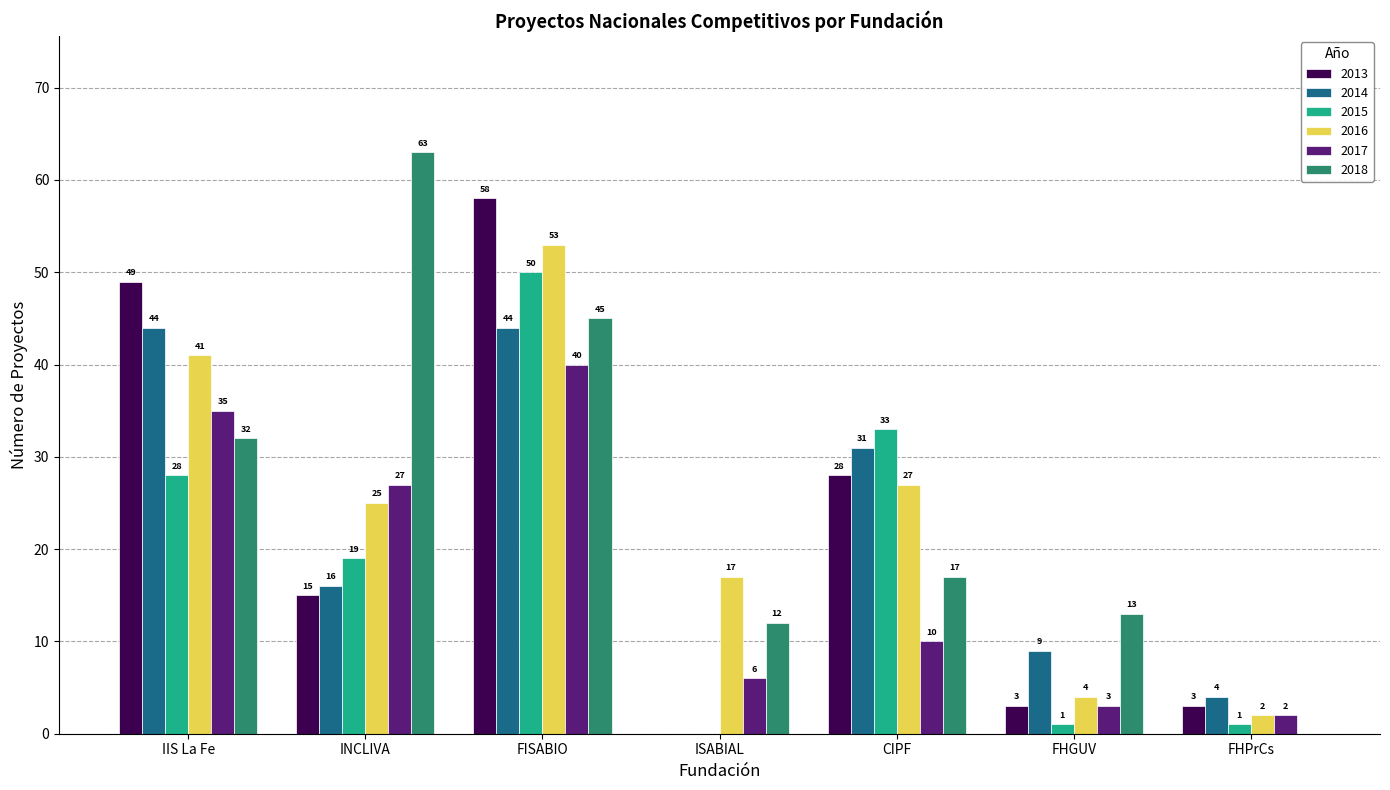

Reading left to right, extract all data points from this chart.

2013: IIS La Fe=49	INCLIVA=15	FISABIO=58	ISABIAL=0	CIPF=28	FHGUV=3	FHPrCs=3
2014: IIS La Fe=44	INCLIVA=16	FISABIO=44	ISABIAL=0	CIPF=31	FHGUV=9	FHPrCs=4
2015: IIS La Fe=28	INCLIVA=19	FISABIO=50	ISABIAL=0	CIPF=33	FHGUV=1	FHPrCs=1
2016: IIS La Fe=41	INCLIVA=25	FISABIO=53	ISABIAL=17	CIPF=27	FHGUV=4	FHPrCs=2
2017: IIS La Fe=35	INCLIVA=27	FISABIO=40	ISABIAL=6	CIPF=10	FHGUV=3	FHPrCs=2
2018: IIS La Fe=32	INCLIVA=63	FISABIO=45	ISABIAL=12	CIPF=17	FHGUV=13	FHPrCs=0